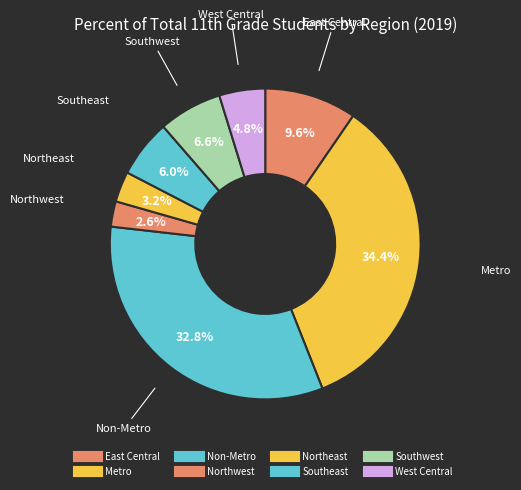

How many slices are in this pie chart?

8